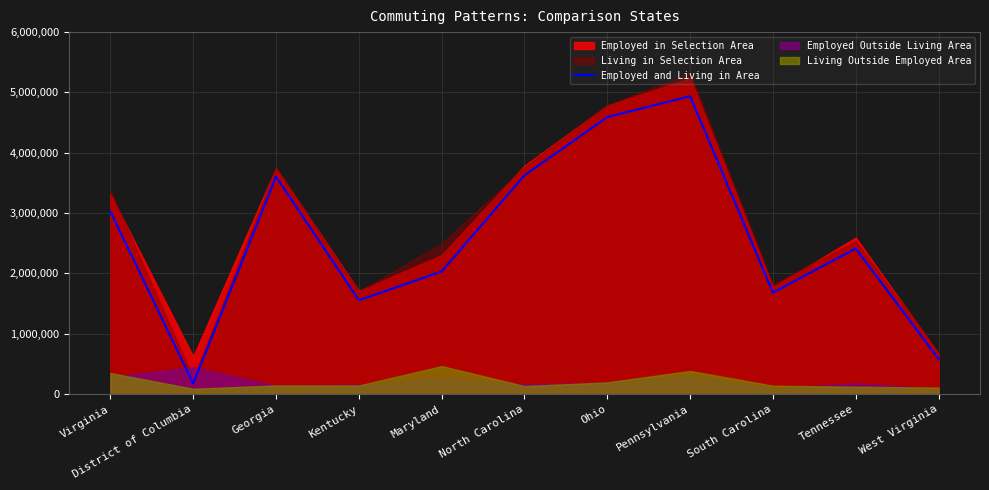

Reading left to right, list all the values displayed in this chart.

3027906	175531	3604151	1555926	2032452	3626383	4592185	4937163	1681759	2413227	582684